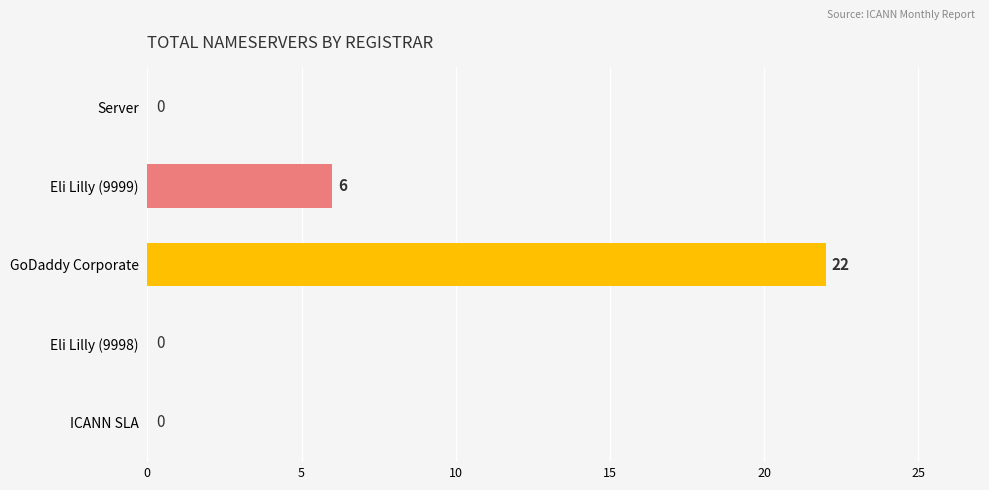

Between GoDaddy Corporate and Eli Lilly (9998), which is larger?

GoDaddy Corporate